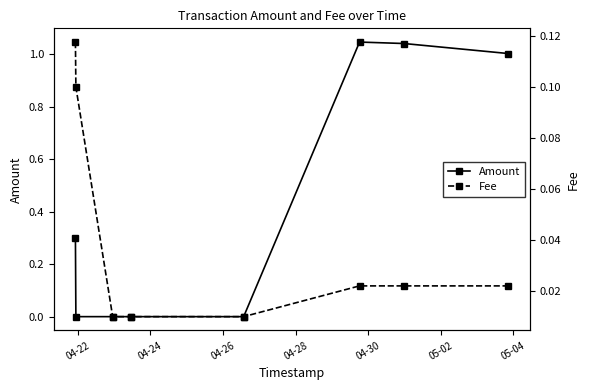

What is the label of the 1st point from the left?

04-22